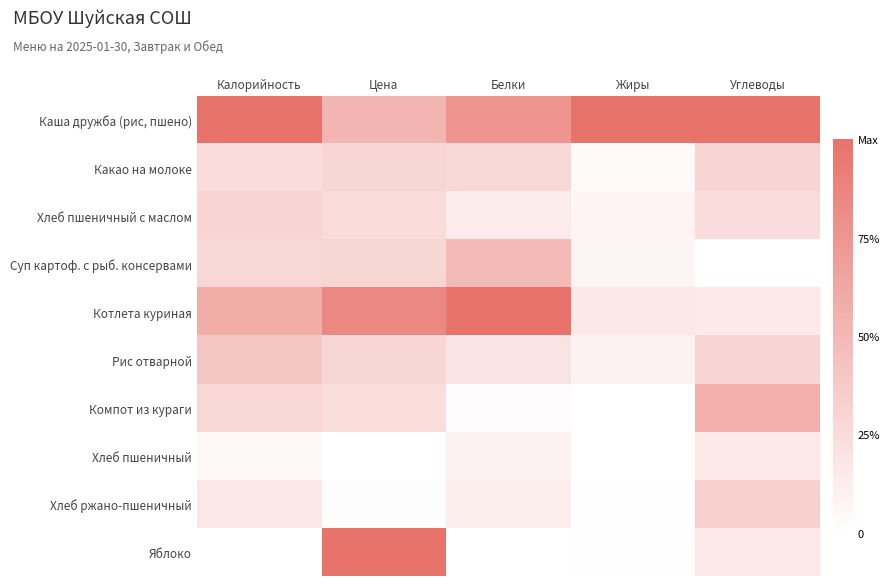

At how many categories does at least one series exceed 0?

5